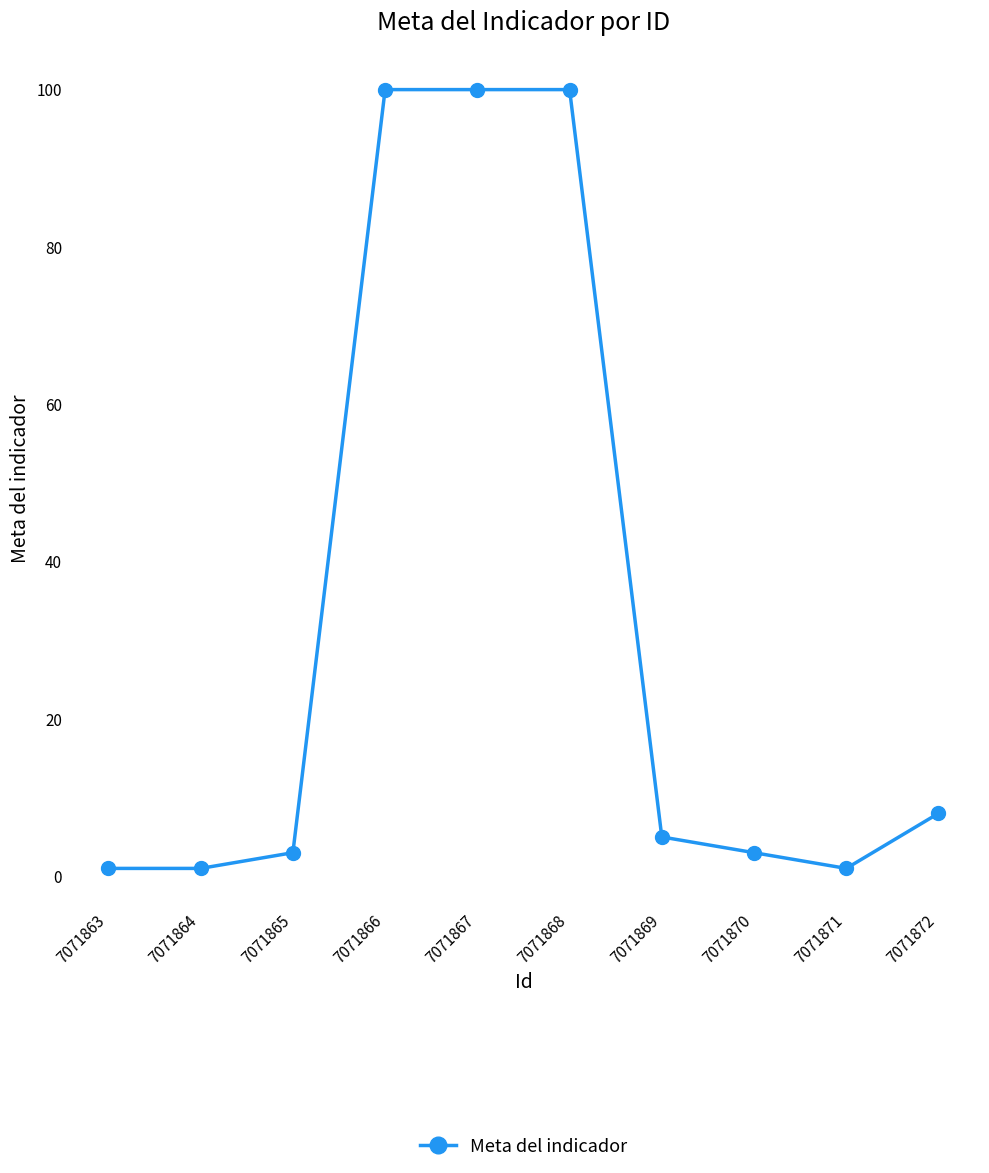

How many lines are shown in the chart?

1